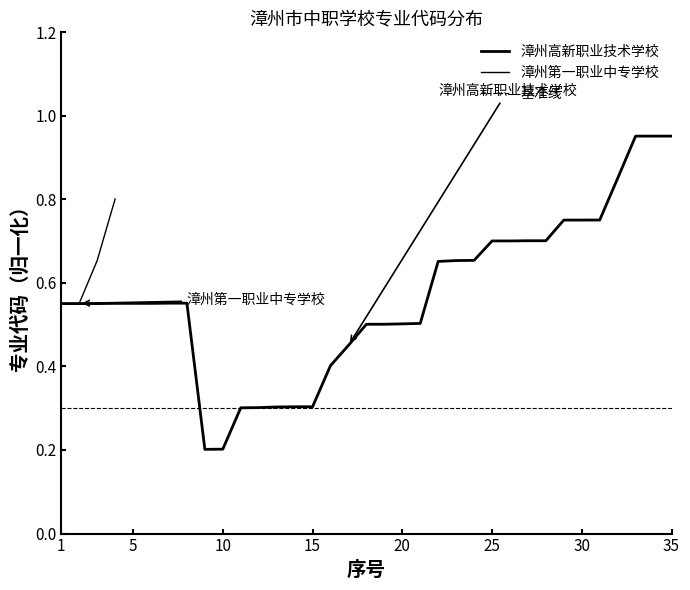

Where is the data nearest to the value 0?

9